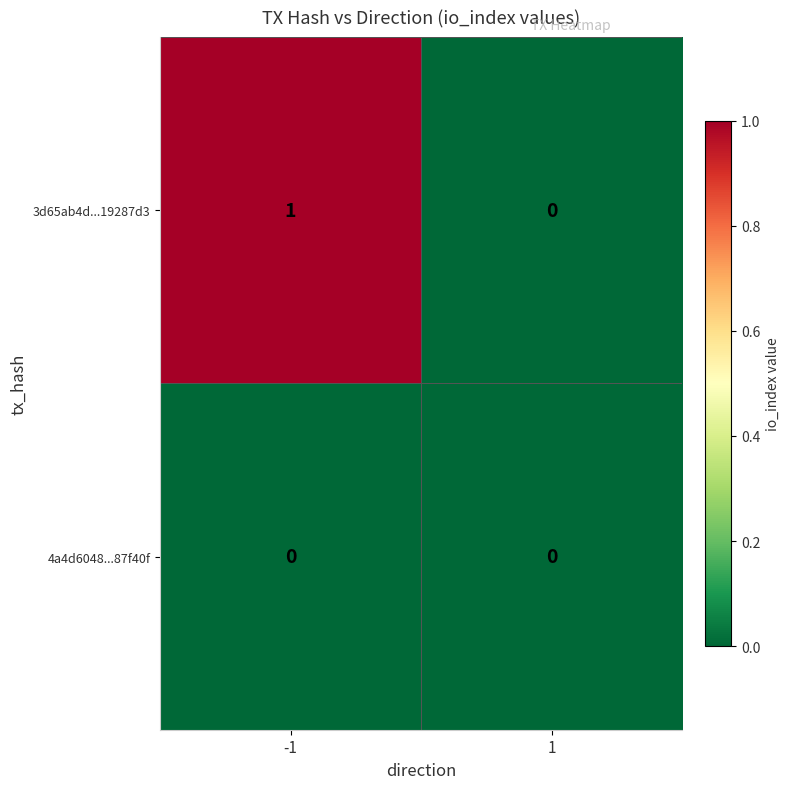

Between -1 and 1, which series saw the biggest shift?

3d65ab4d...19287d3